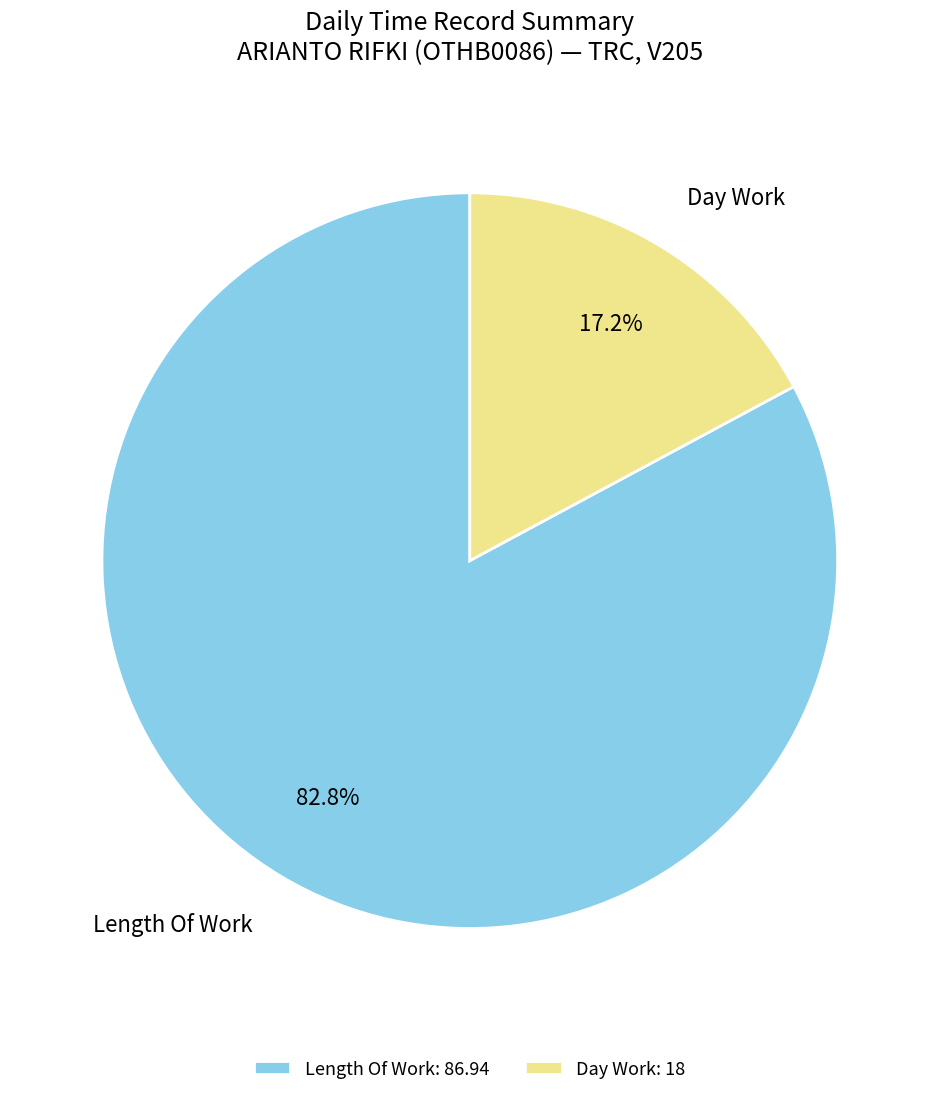

Which slice is the largest?

Length Of Work